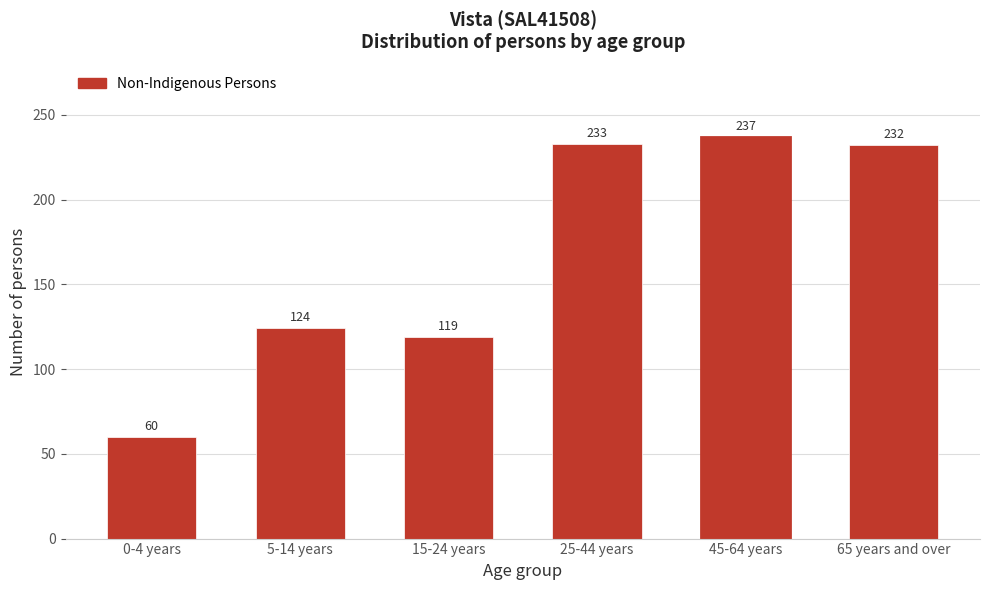

Reading left to right, extract all data points from this chart.

60	124	119	233	237	232